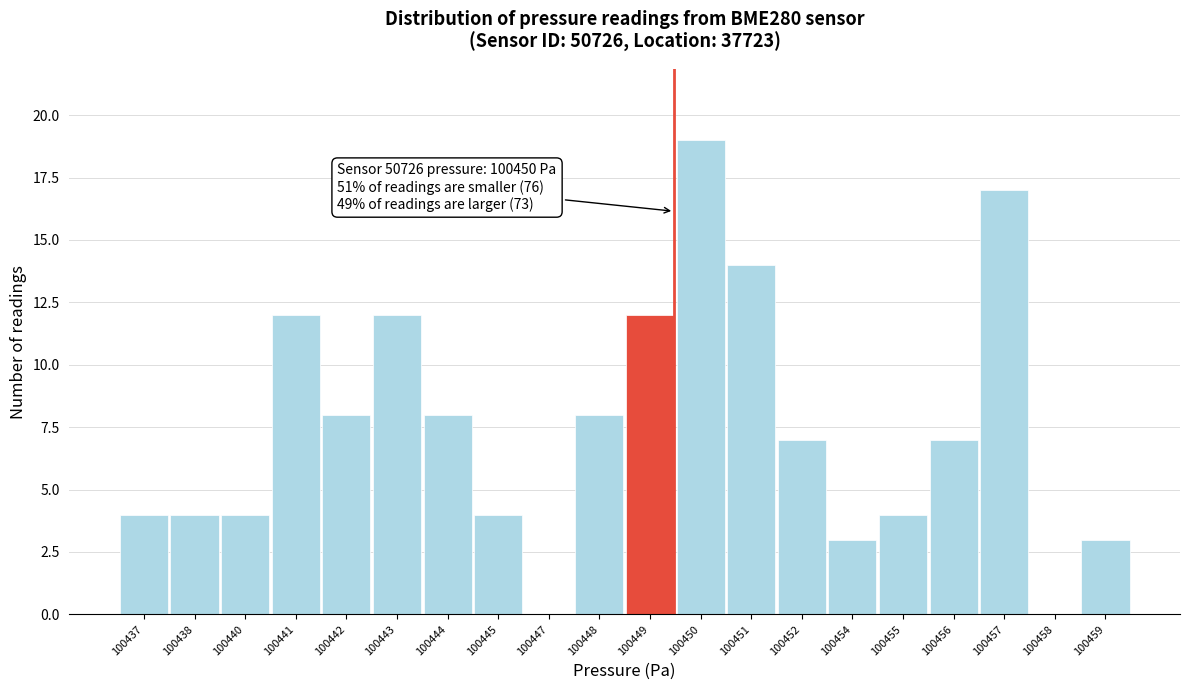

Reading left to right, what are all the values shown in this chart?

100437=4	100438=4	100440=4	100441=12	100442=8	100443=12	100444=8	100445=4	100447=0	100448=8	100449=12	100450=19	100451=14	100452=7	100454=3	100455=4	100456=7	100457=17	100458=0	100459=3